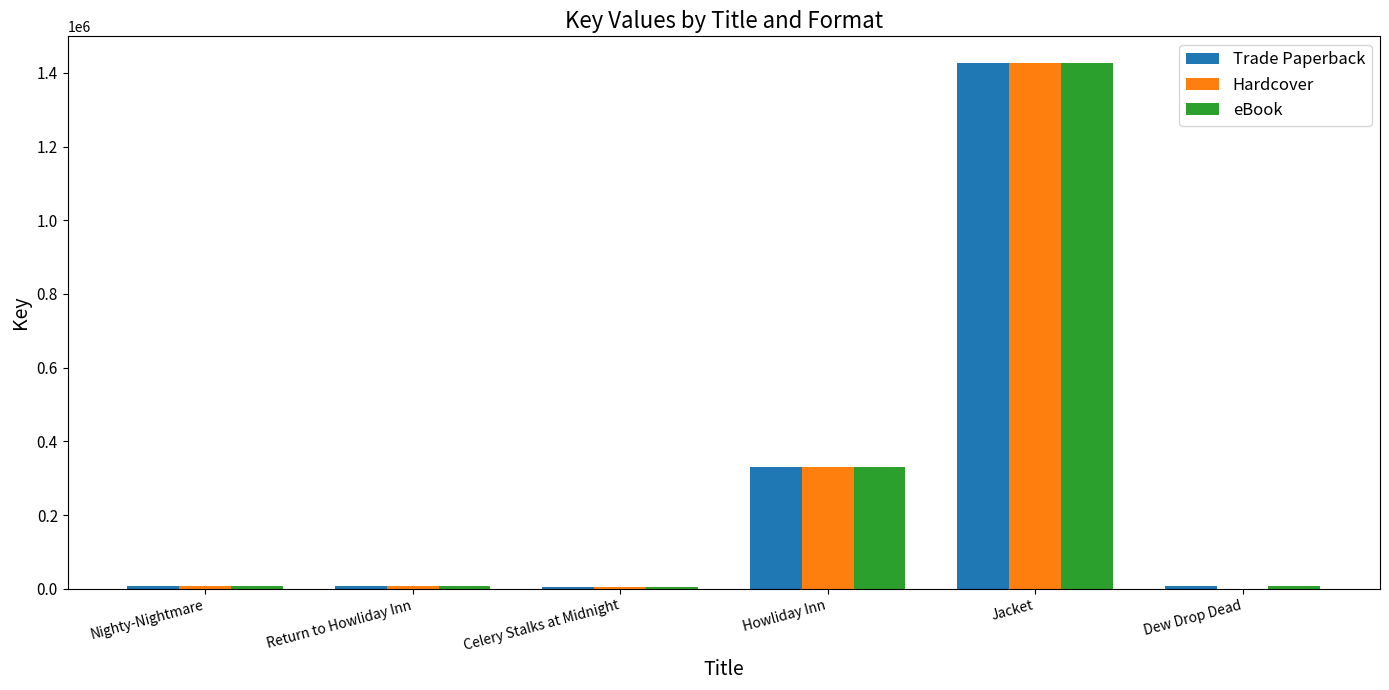

At which category is the sum across all series the highest?

Jacket